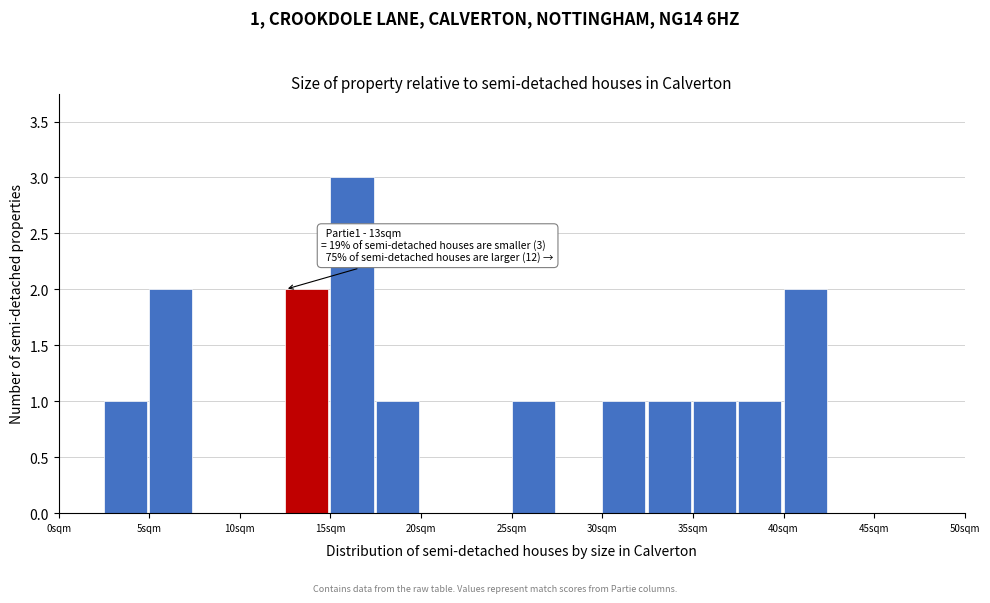

Which range on the x-axis has the tallest bar?

15.0 to 17.5